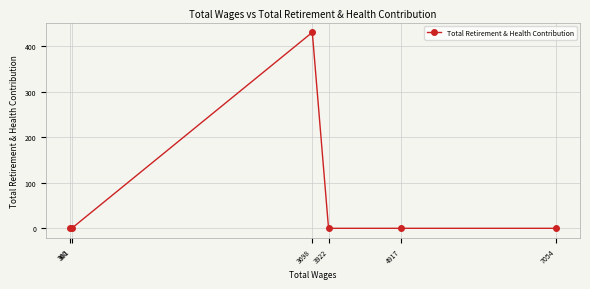

Reading right to left, transcribe all the data shown in this chart.

7054=0	4917=0	3922=0	3698=430	381=0	360=0